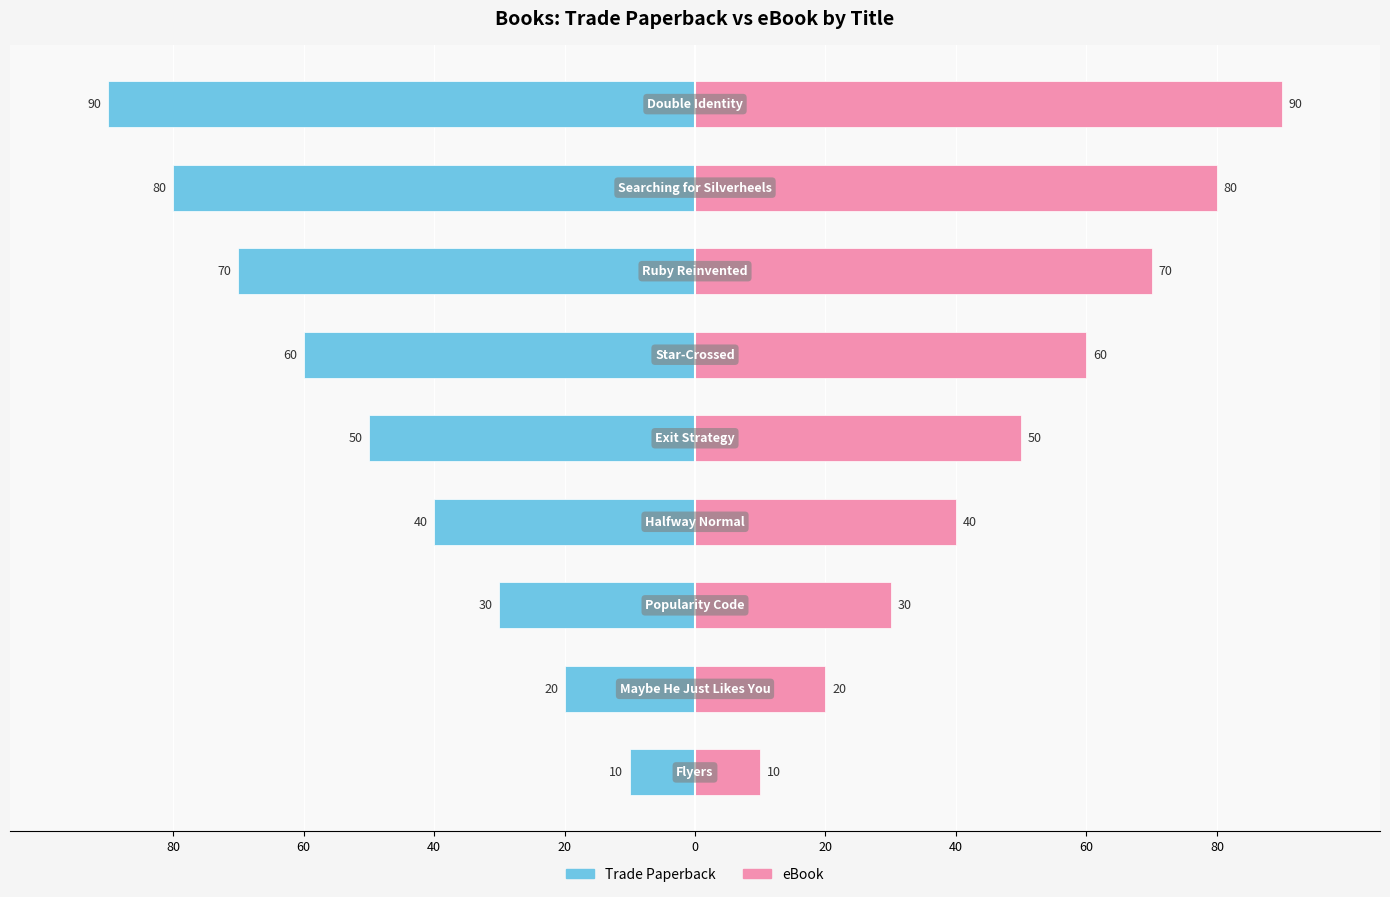

Reading right to left, what are all the values shown in this chart?

Trade Paperback: -90	-80	-70	-60	-50	-40	-30	-20	-10
eBook: 90	80	70	60	50	40	30	20	10